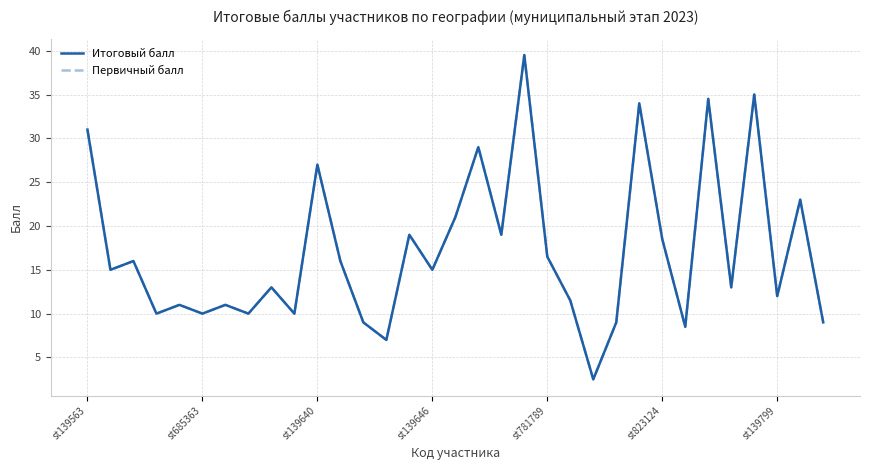

What is the difference between the maximum and second lowest values in the Итоговый балл series?

32.5